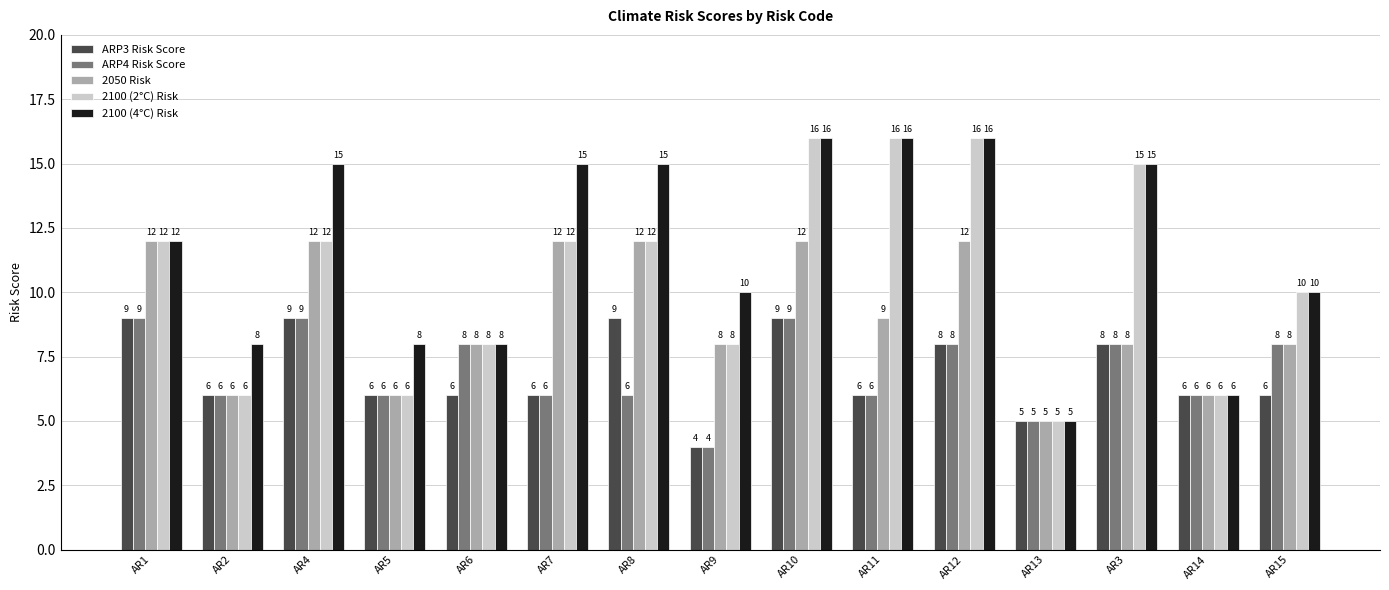

What is the difference between the highest and lowest values at AR12?

8